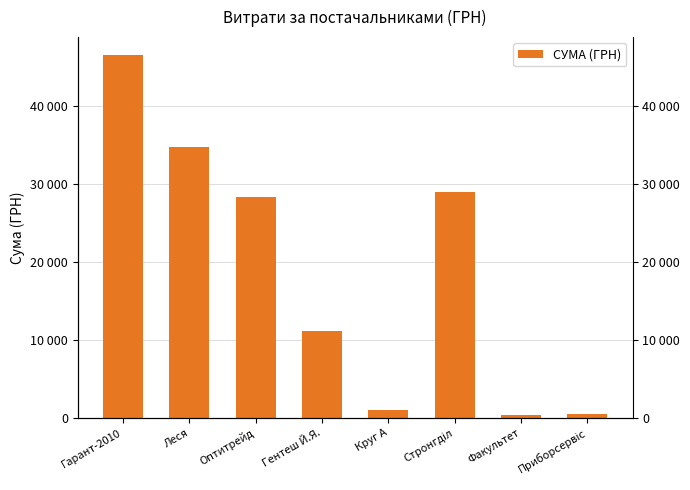

Where is the data nearest to the value 23402?

Оптитрейд